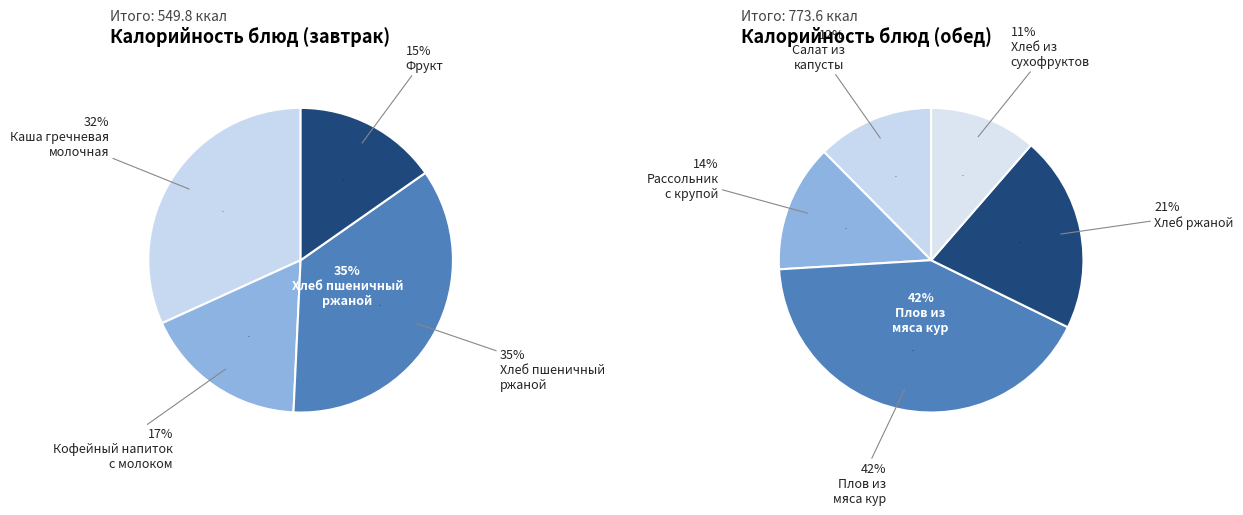

Is there a majority slice in this chart?

No